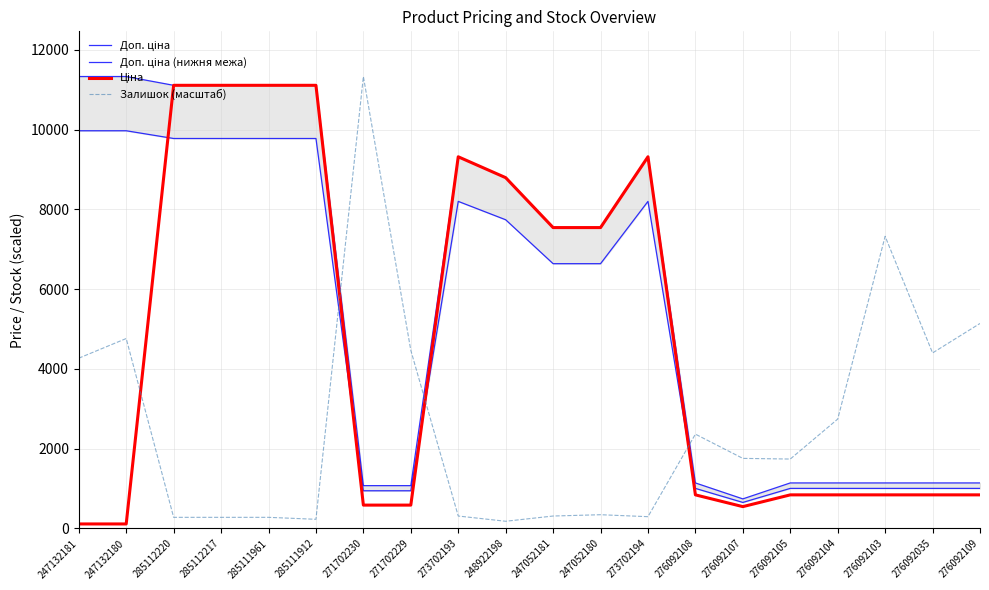

At how many categories does at least one series exceed 10792?

7